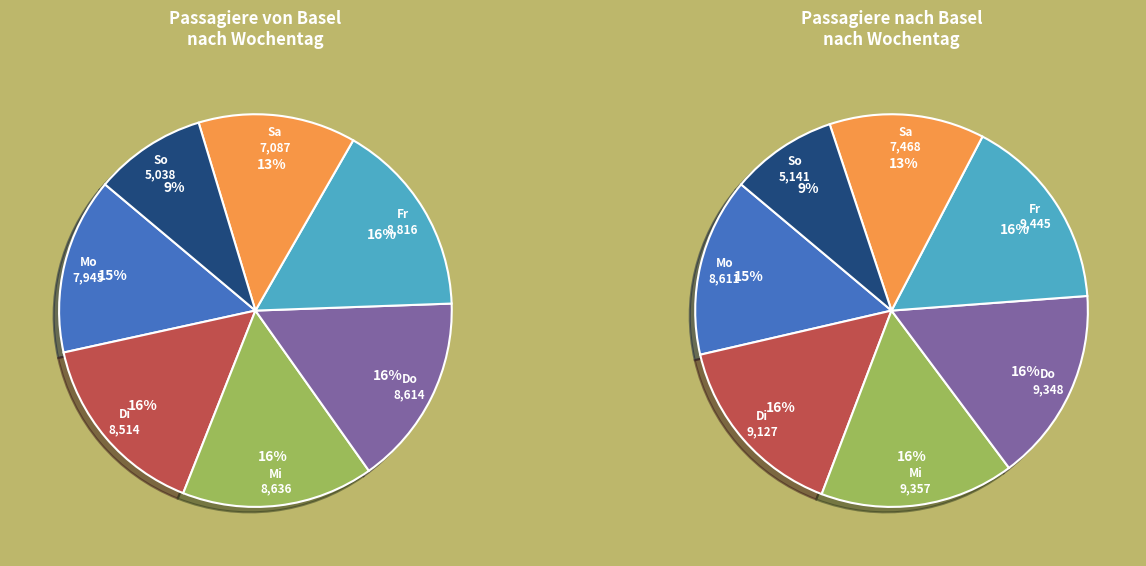

The Do slice represents 16% of the pie. True or false?

True